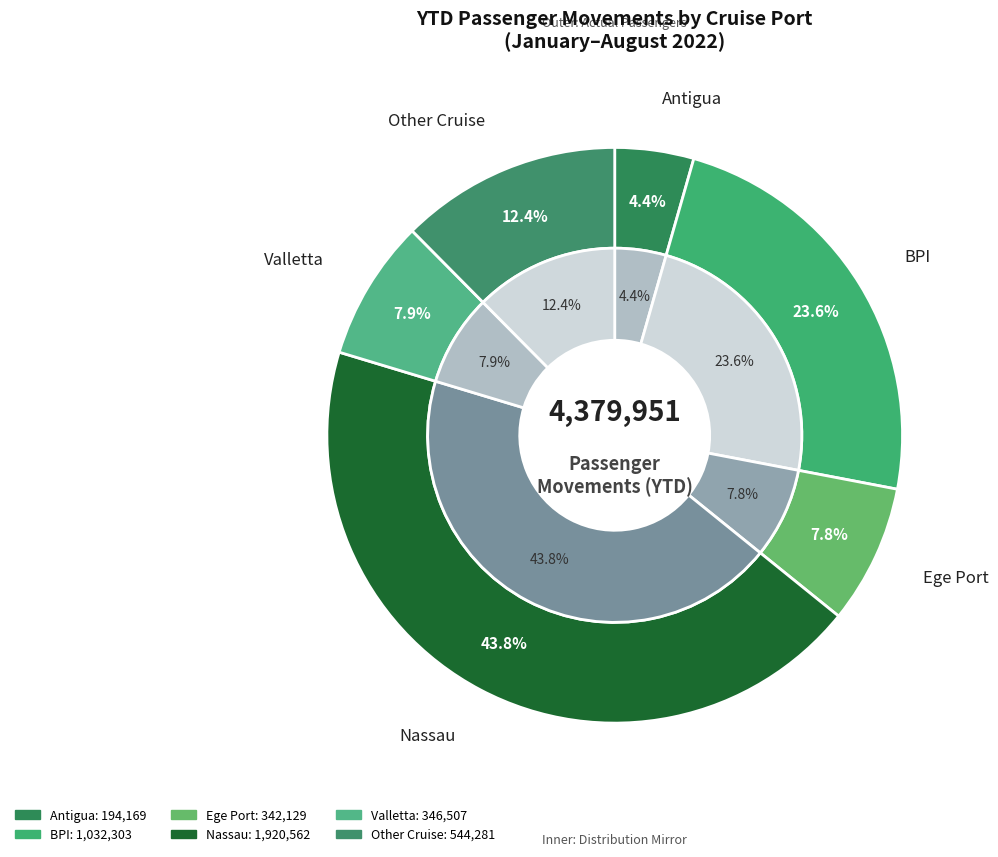

What is the change in value from BPI to Ege Port?

-690174